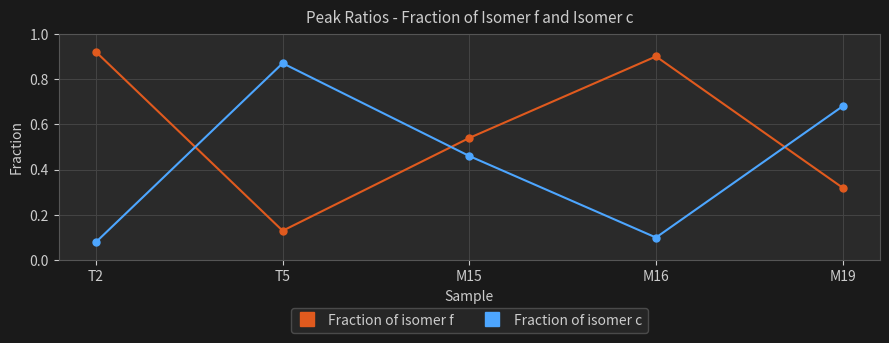

Count the number of categories in the chart.

5